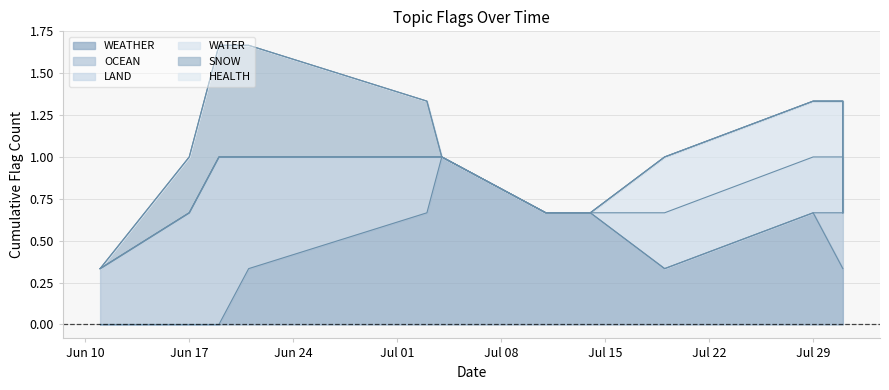

Between 2024-06-17 and 2024-07-14, which is larger?

2024-06-17